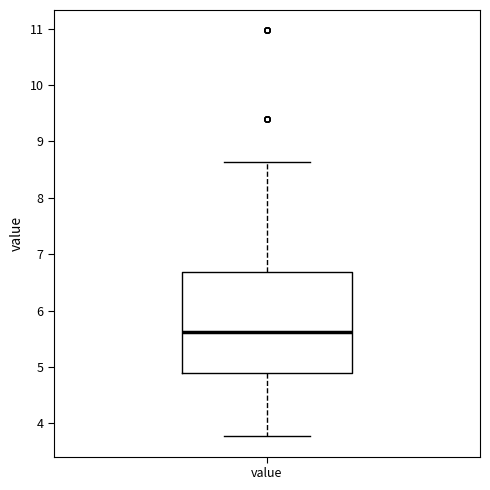

Transcribe this box plot: give where the median line is, the range the box spans, and where the two whiskers end, as read against the y-axis. The values are not printed on the chart, so give them approximately, as read against the axis.

median 5.6, box 4.9 to 6.7, whiskers 3.8 to 8.6